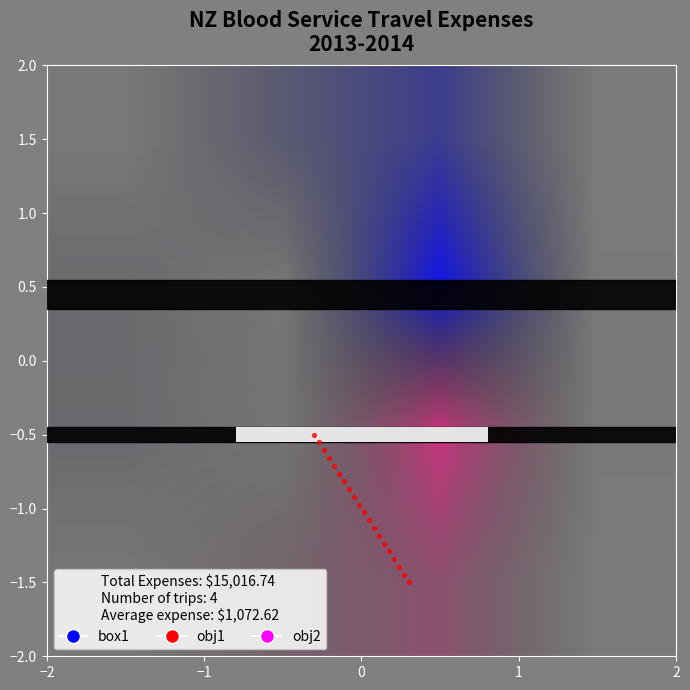

What is the range of X values (max minus min)?

0.6